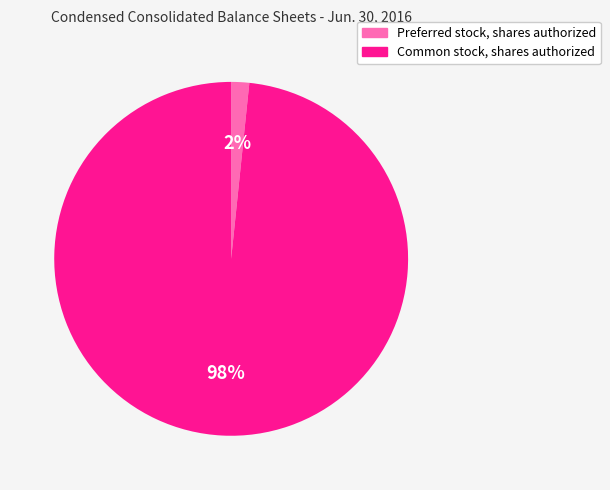

To the nearest percent, what is the average slice percentage?

50%